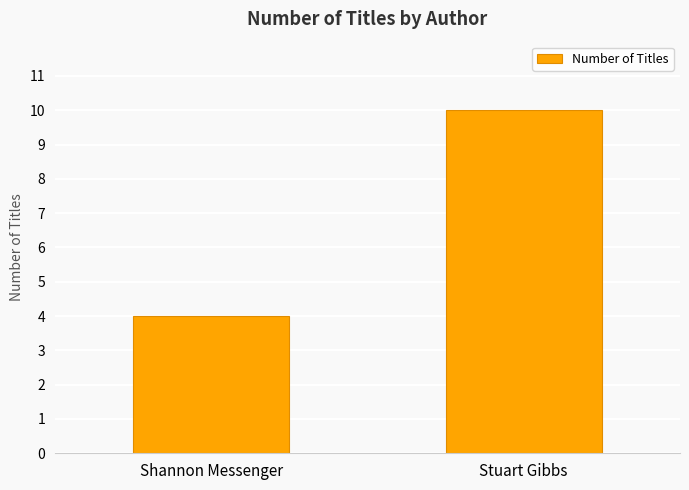

Which category has the lowest value across all series?

Shannon Messenger